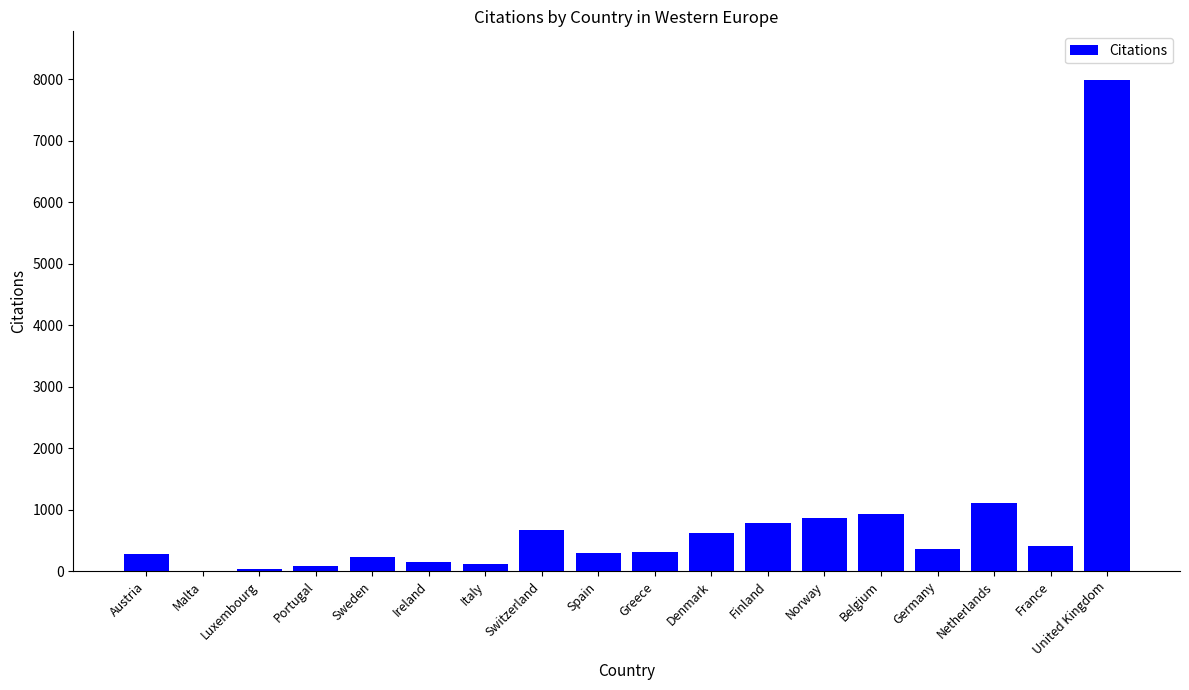

Does the chart contain stacked bars?

No